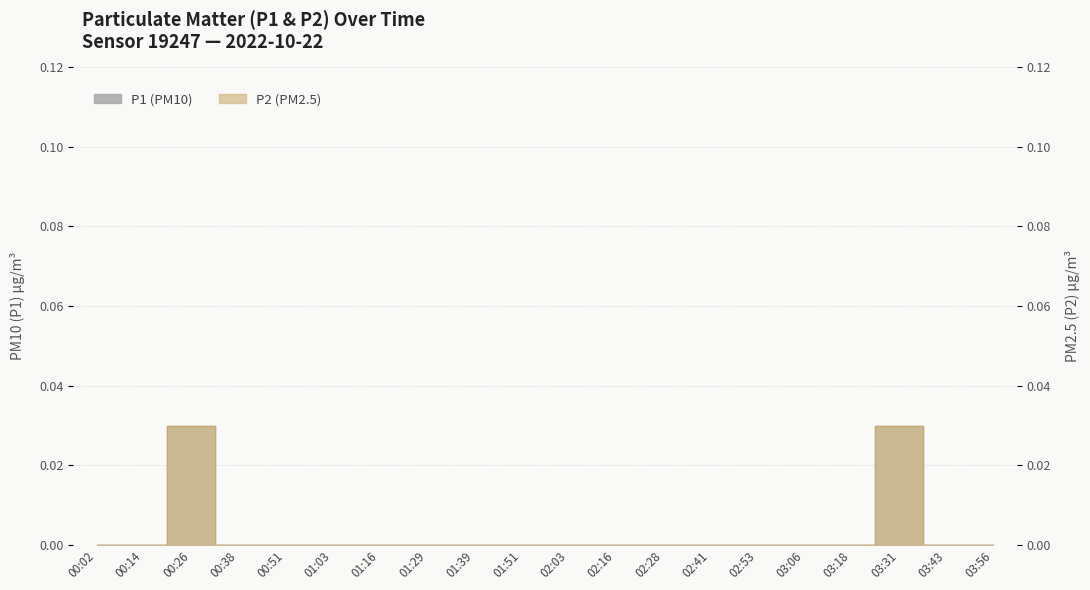

Rank the series by their maximum value, from highest to lowest.

P1, P2